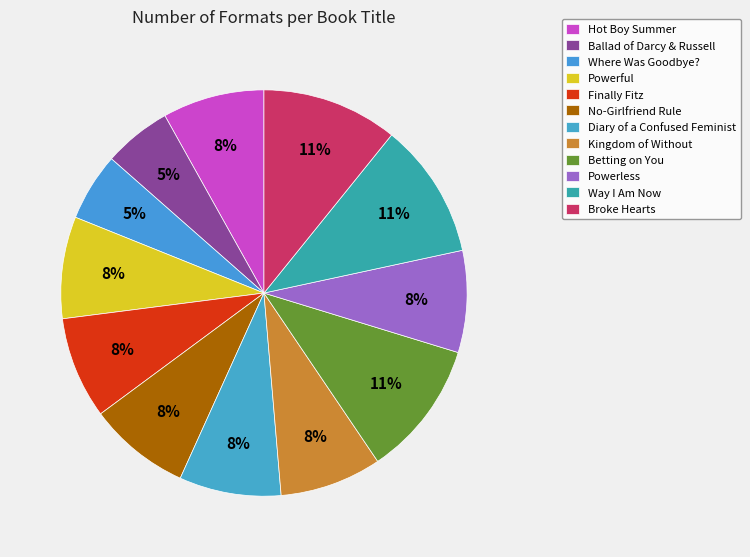

Combined, do Where Was Goodbye? and Betting on You account for over 50%?

No